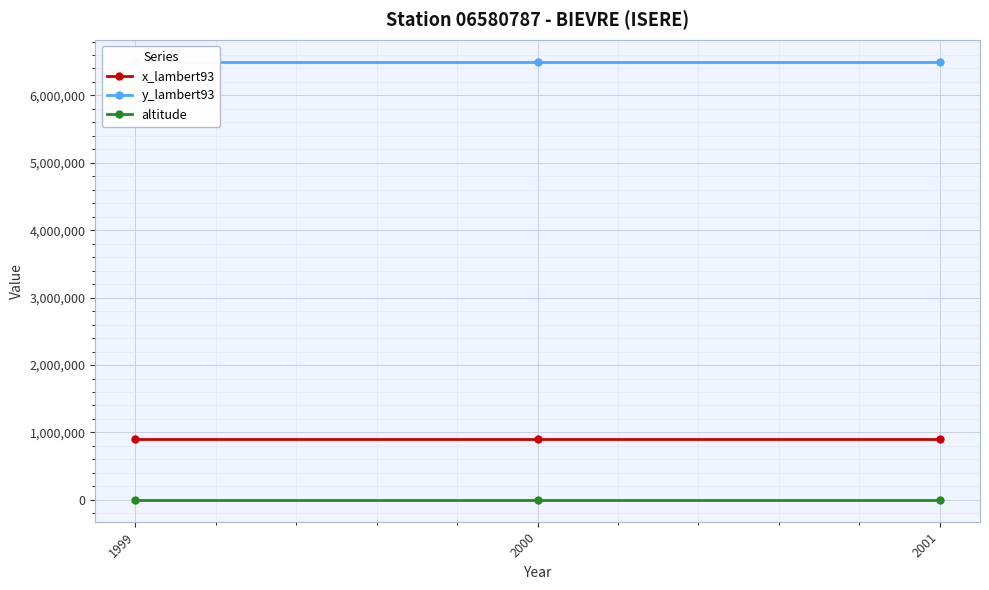

Reading right to left, transcribe all the data shown in this chart.

x_lambert93: 2001=902964	2000=902964	1999=902964
y_lambert93: 2001=6501924	2000=6501924	1999=6501924
altitude: 2001=224	2000=224	1999=224